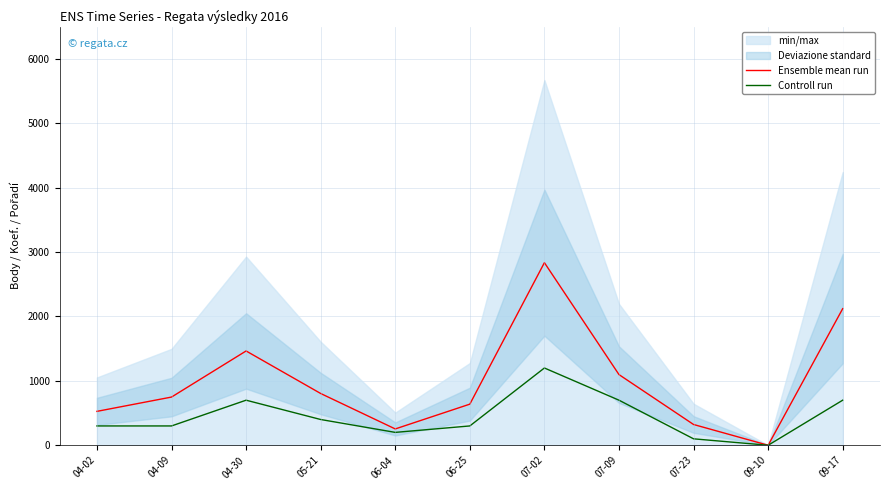

How many data points does each series have?

11